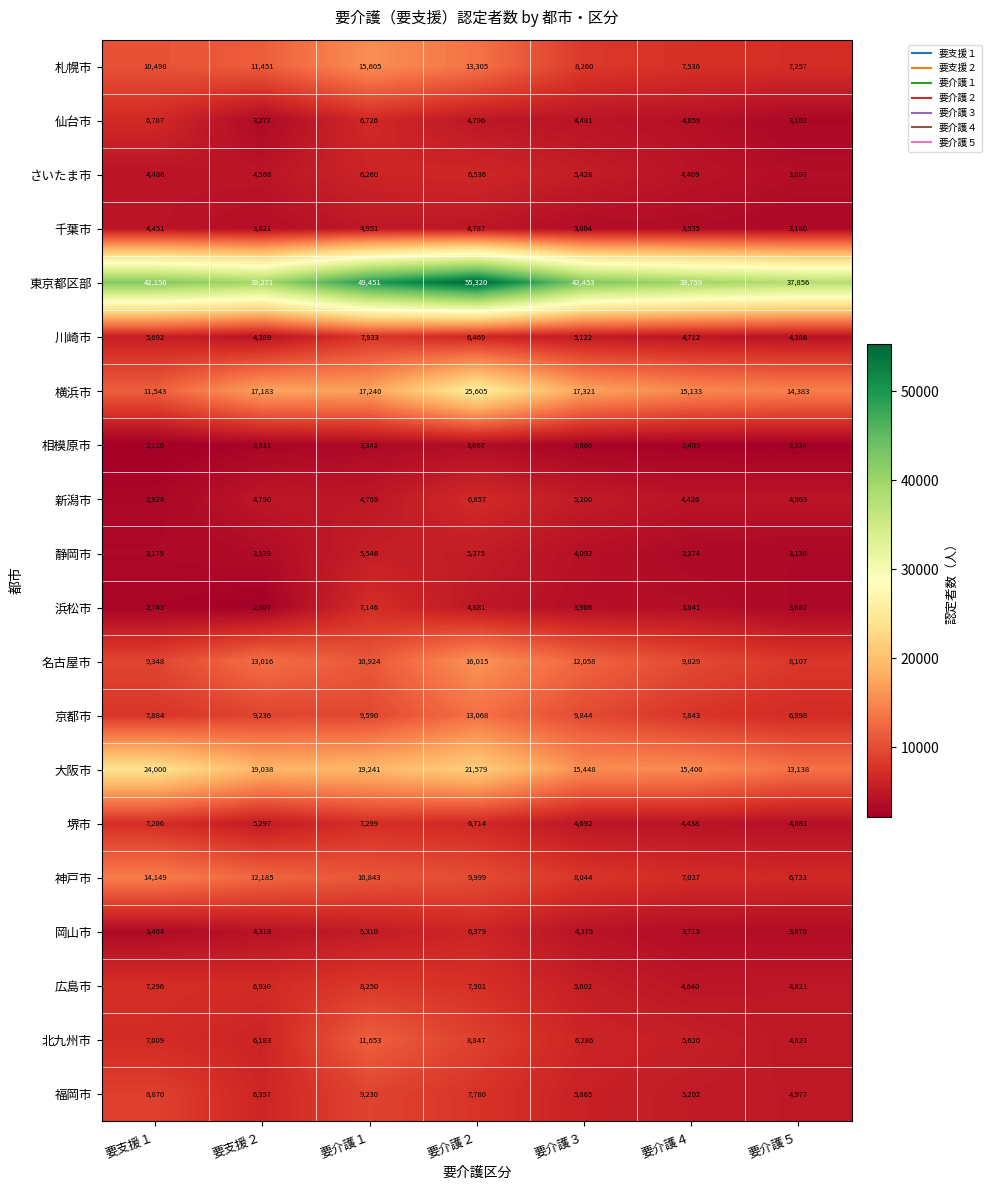

What value does the 東京都区部 series have at 要介護３?

42453